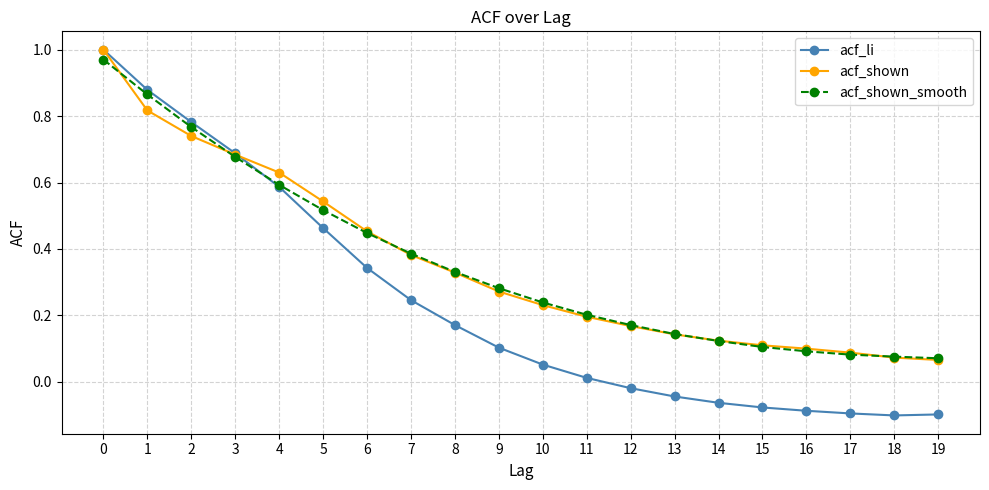

Which series has the largest range (max minus min)?

acf_li